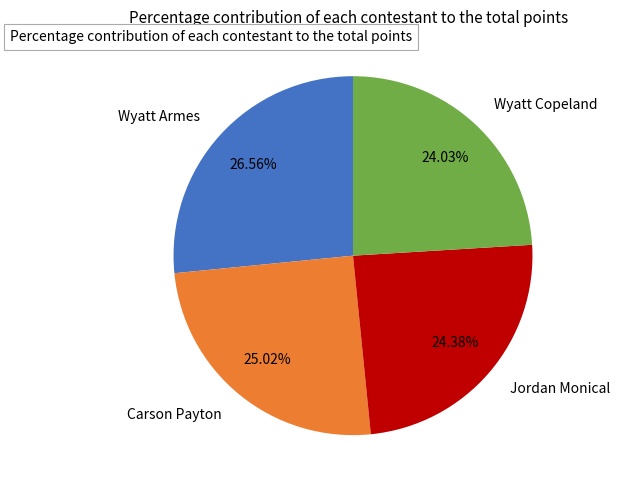

Do Wyatt Armes and Carson Payton together represent more than half of the pie?

Yes